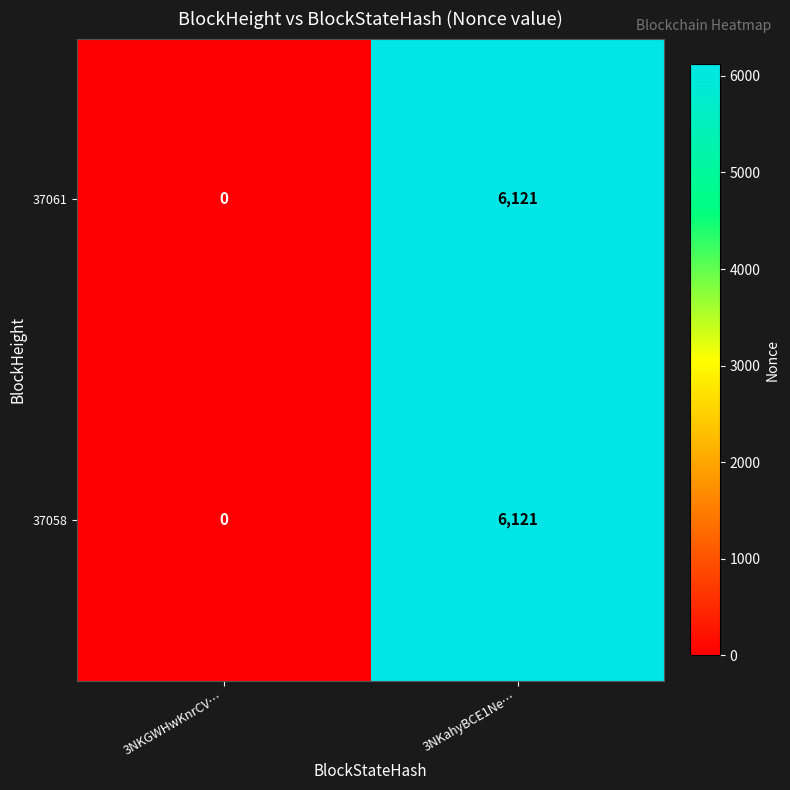

Where is 37058 nearest to the value 3060?

3NKGWHwKnrCV…